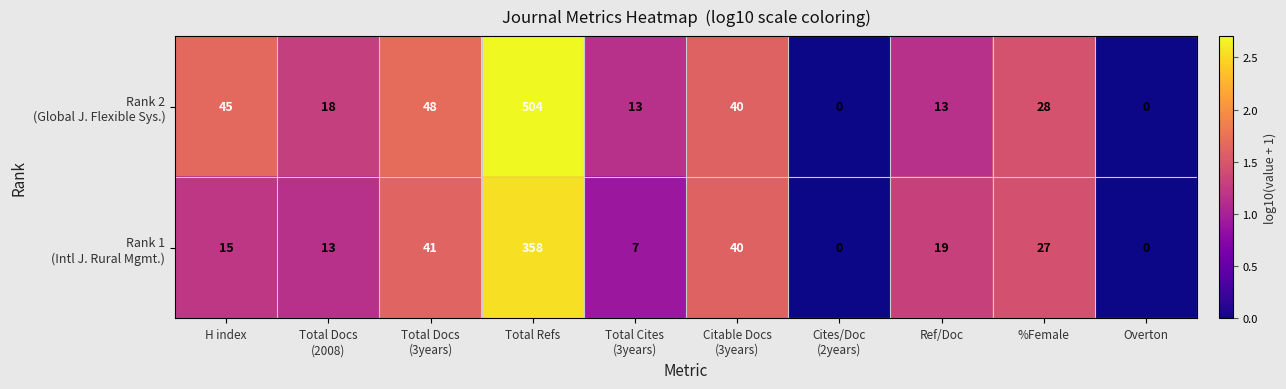

What is the total value across all series at %Female?

55